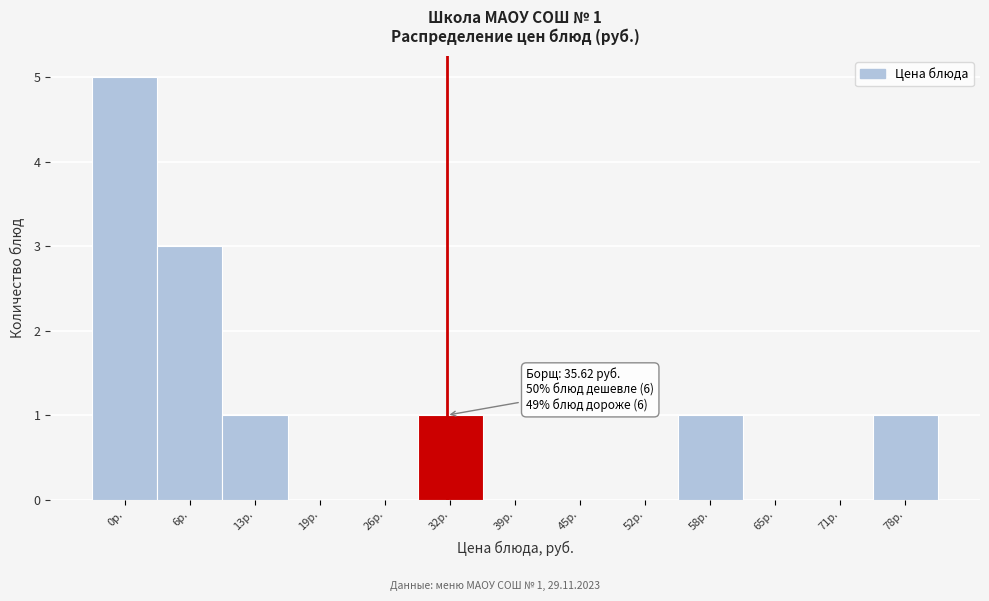

Reading right to left, list all the values displayed in this chart.

78р.=1	71р.=0	65р.=0	58р.=1	52р.=0	45р.=0	39р.=0	32р.=1	26р.=0	19р.=0	13р.=1	6р.=3	0р.=5